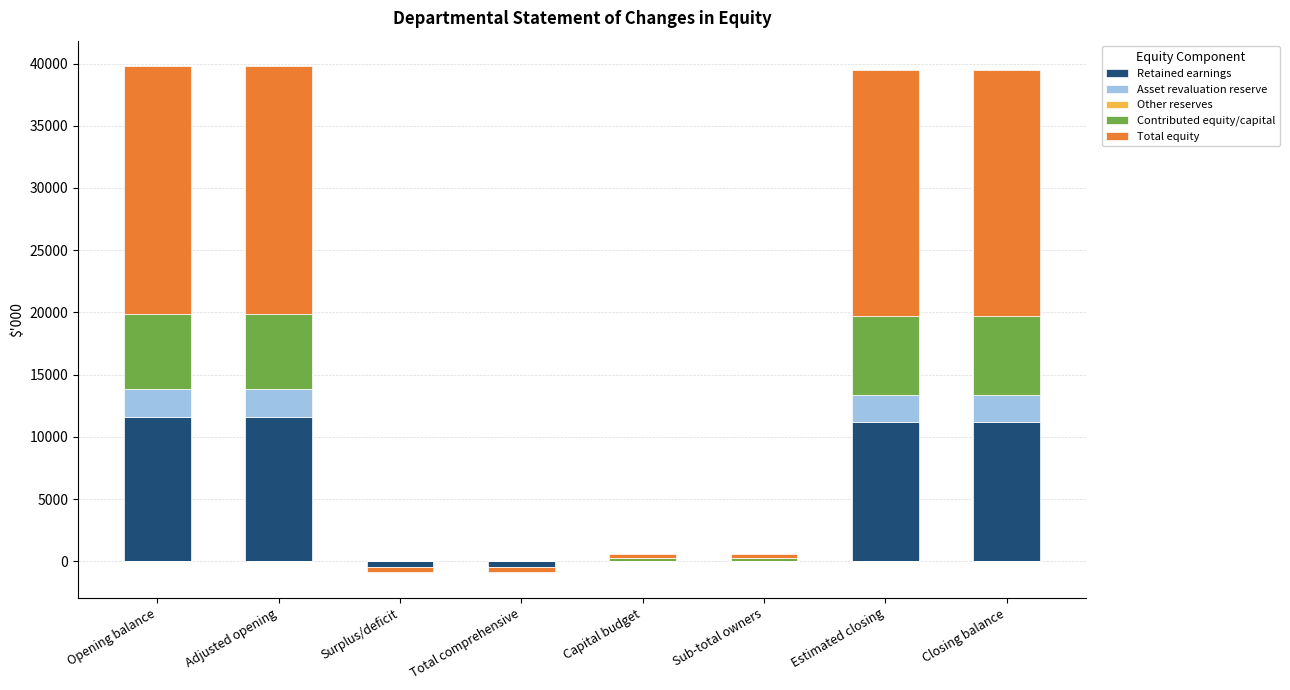

Rank the series by their maximum value, from highest to lowest.

Total equity, Retained earnings, Contributed equity/capital, Asset revaluation reserve, Other reserves